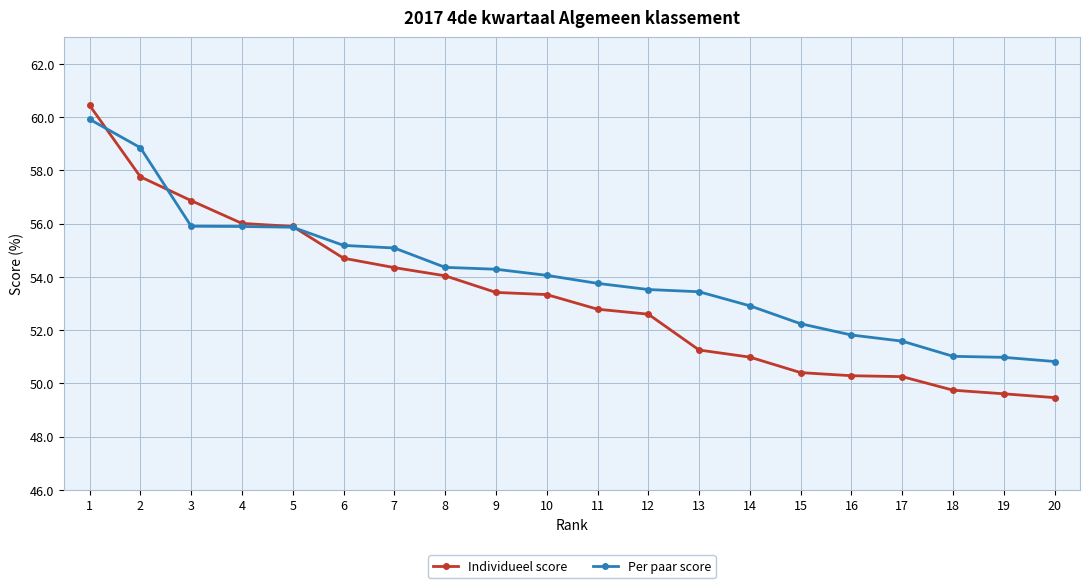

Rank the series by their average value, from highest to lowest.

Per paar score, Individueel score